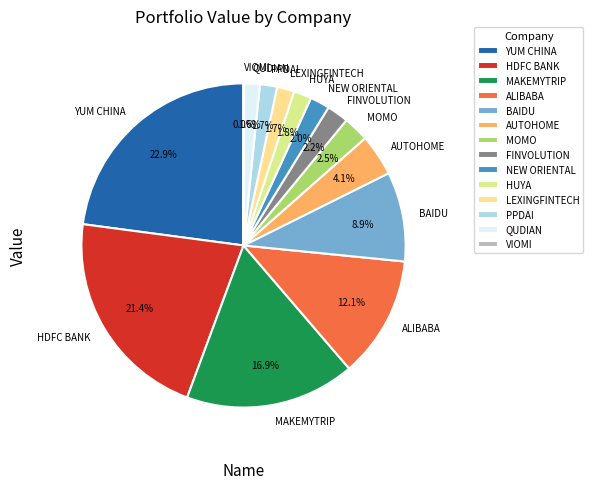

Is BAIDU the majority of the pie?

No